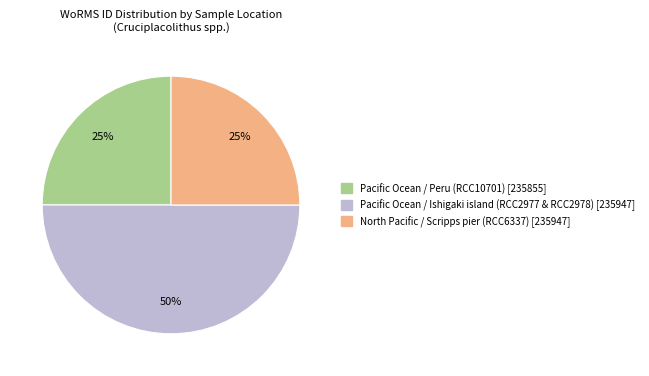

To the nearest percent, what is the average slice percentage?

33%